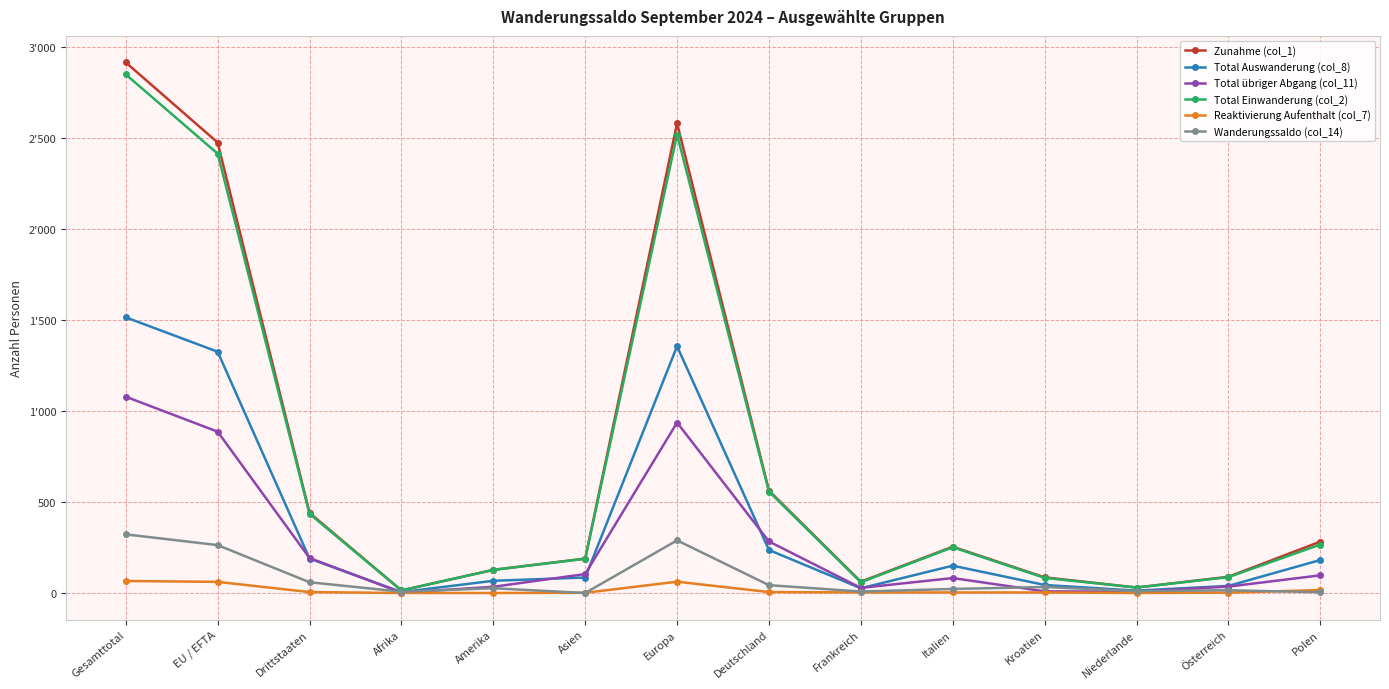

What position from the right is Amerika?

10